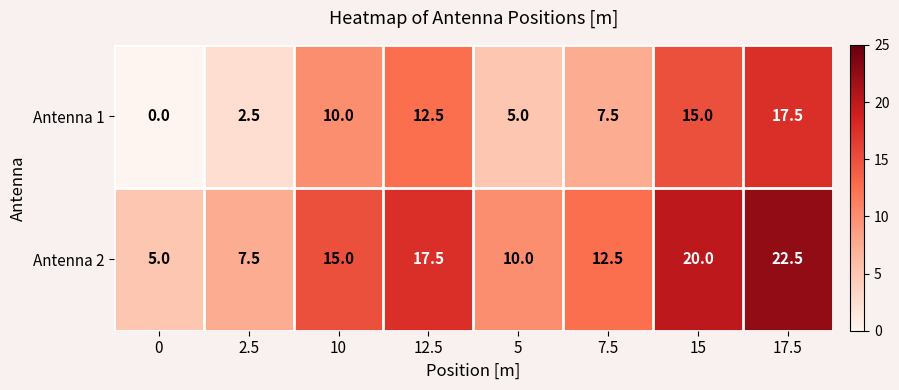

Which series has the largest total across all categories?

Antenna 2